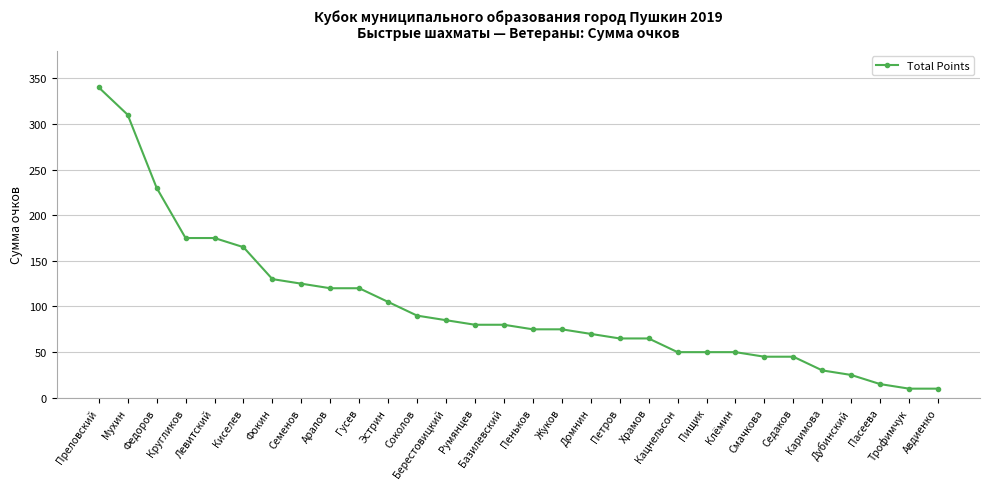

What is the difference between the second highest and second lowest values?

300